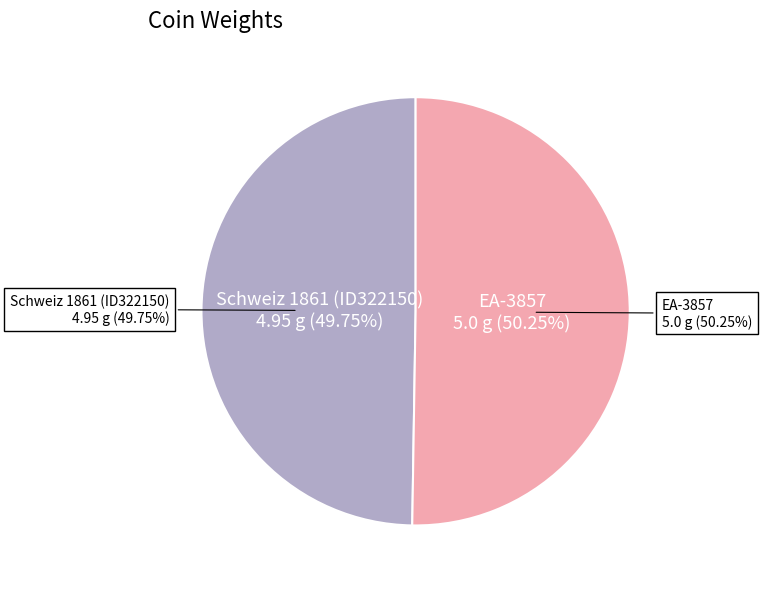

To the nearest percent, what is the difference between the EA-3857 and Schweiz 1861 (ID322150) slice percentages?

1%